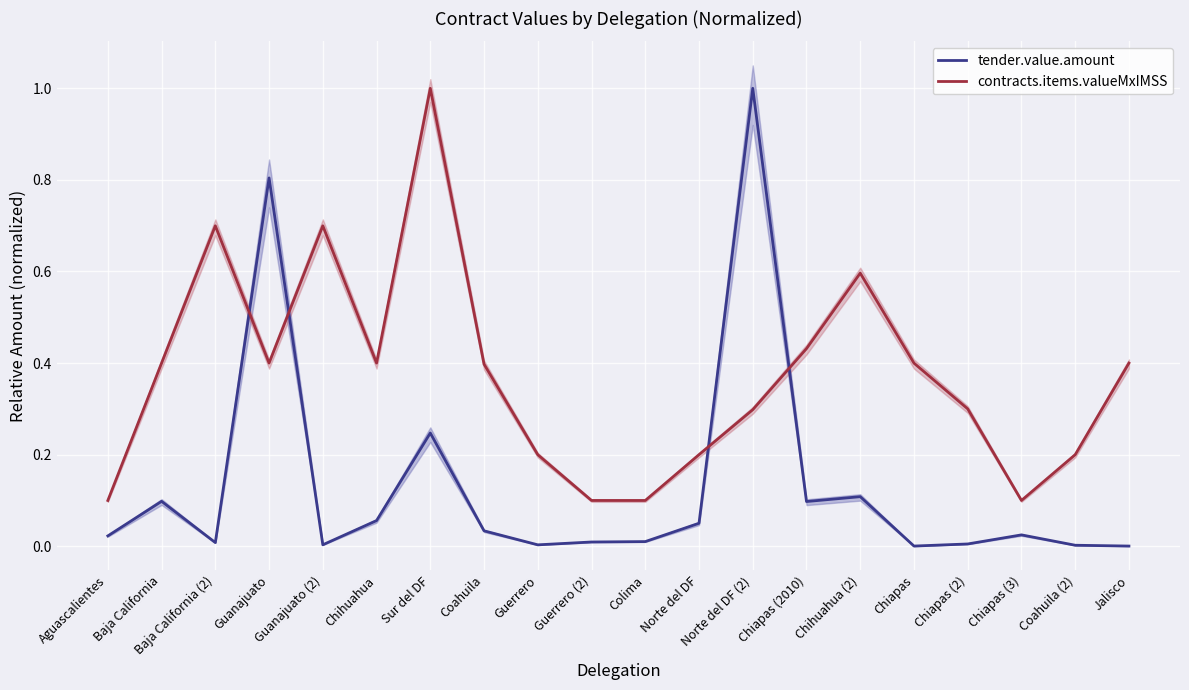

Where is contracts.items.valueMxIMSS nearest to the value 0?

Aguascalientes